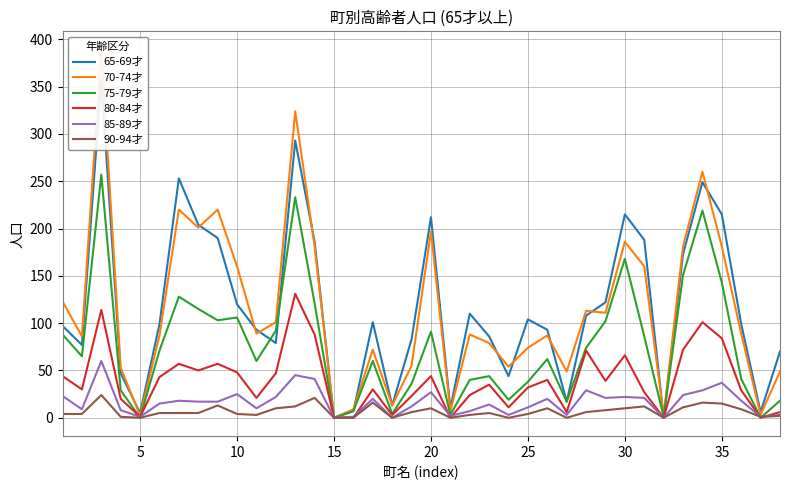

What are all the series names shown in the legend?

65-69才, 70-74才, 75-79才, 80-84才, 85-89才, 90-94才